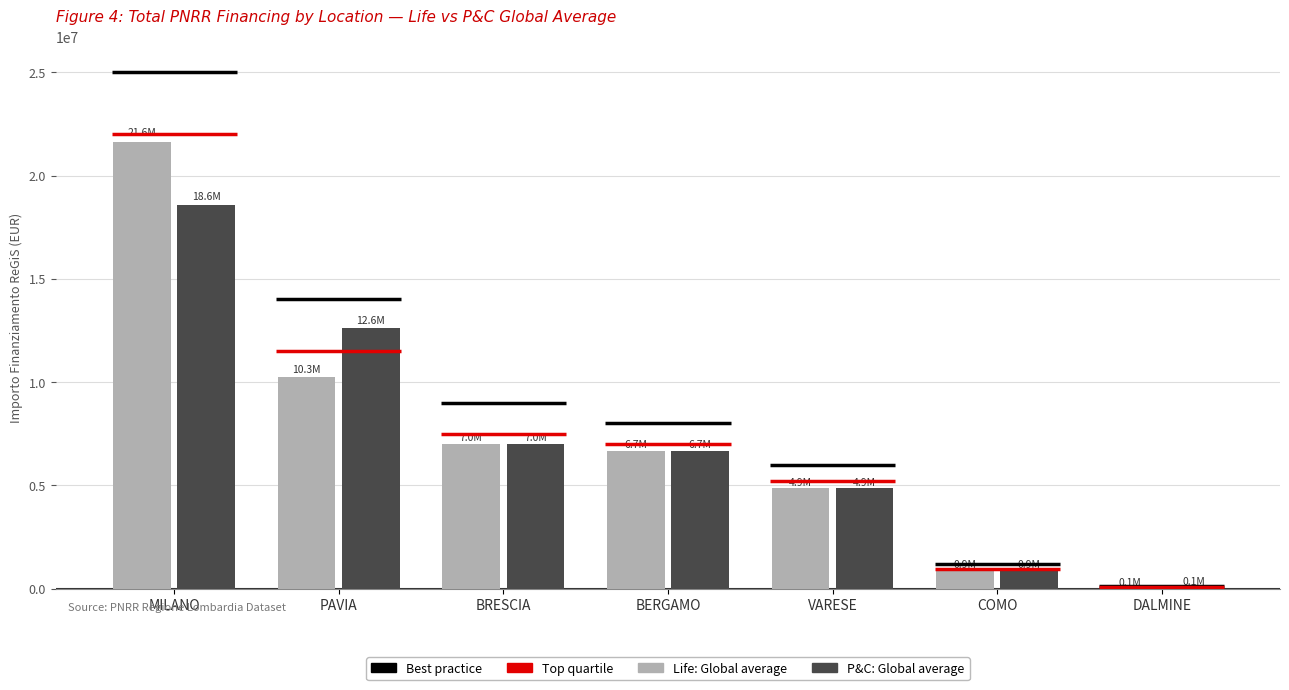

What is the sum of all Life: Global average values?

51390081.9